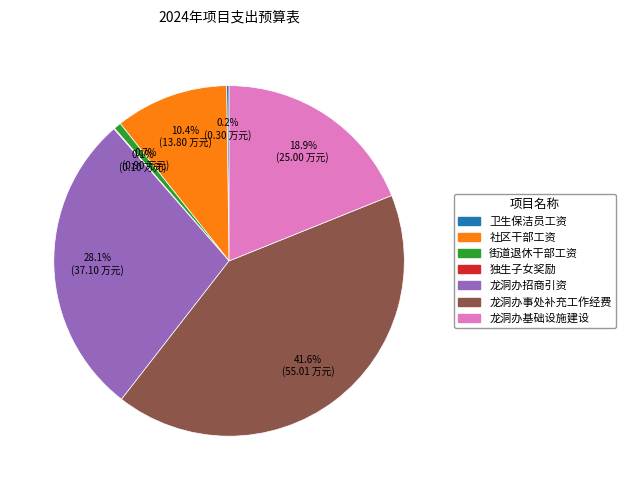

Does 社区干部工资 account for over 50% of the chart?

No